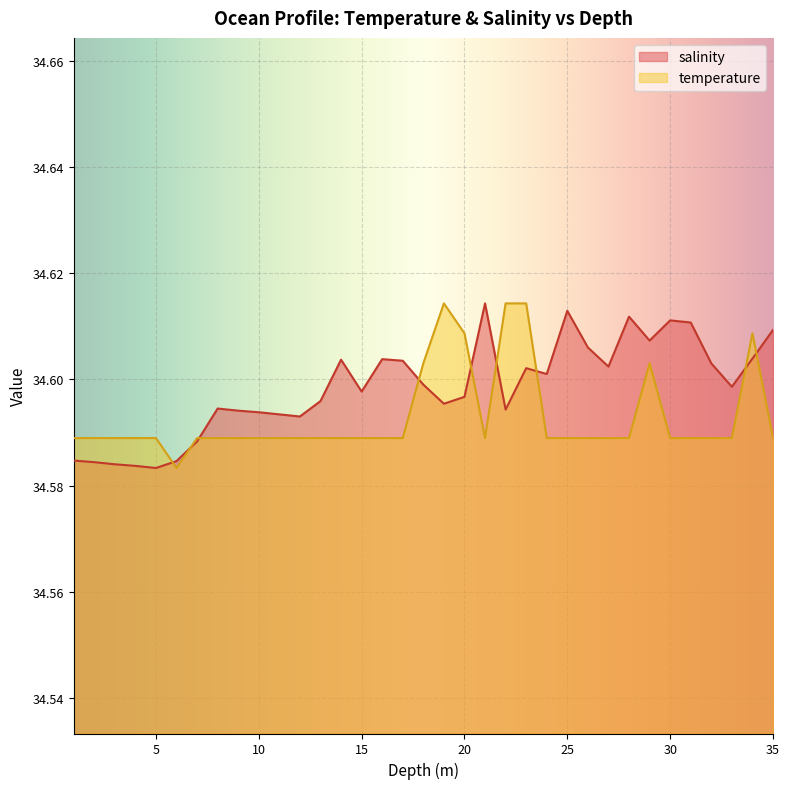

Which series has the largest total across all categories?

salinity